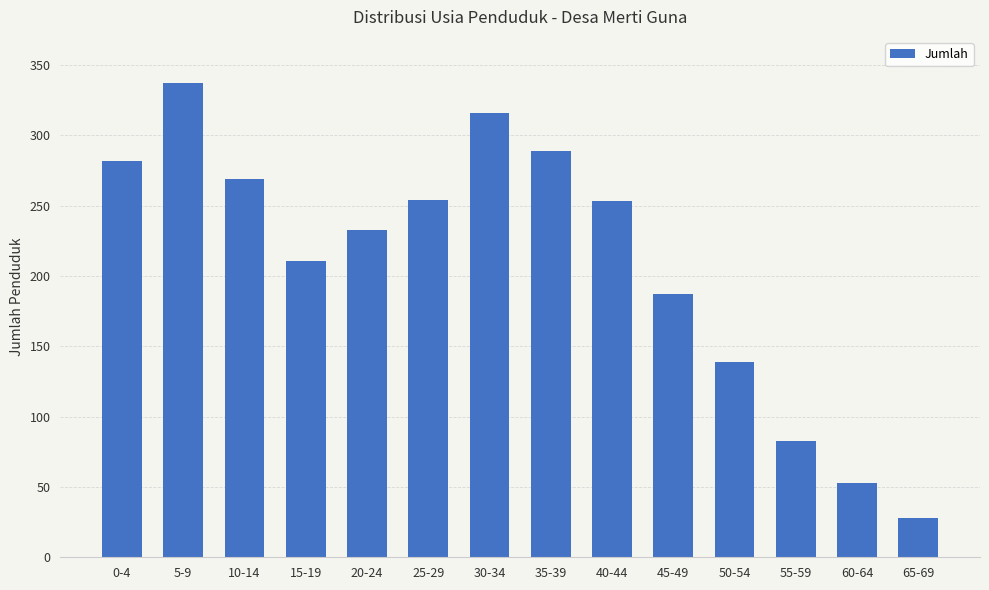

How many values are below 253?

7